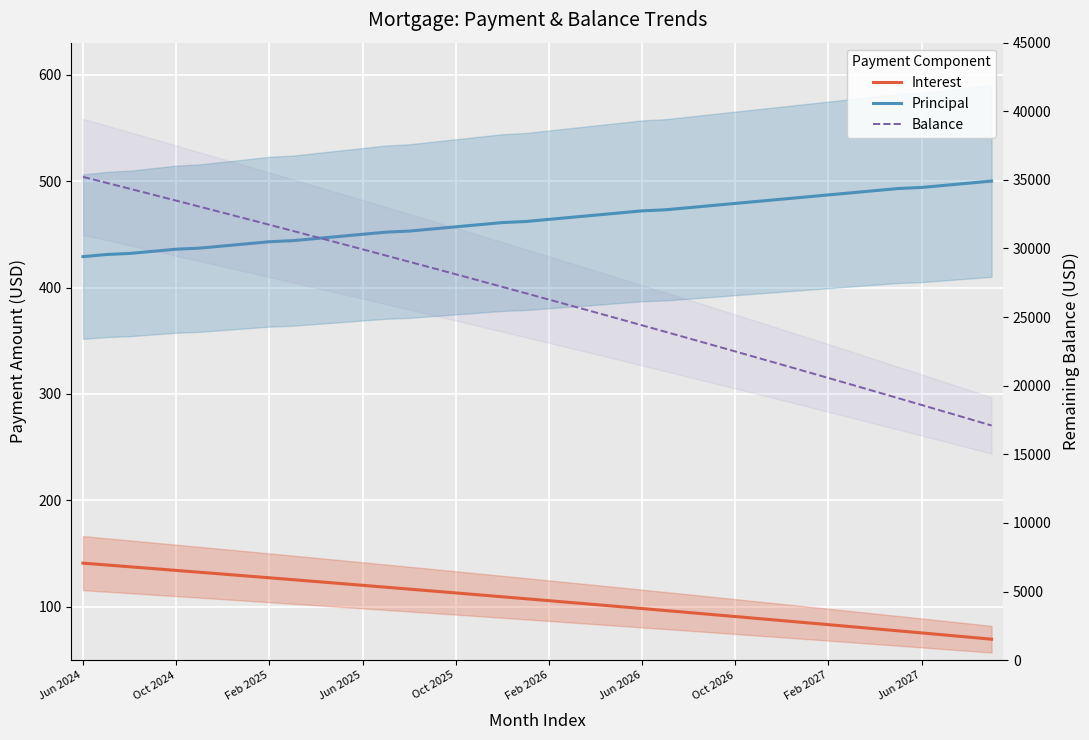

What are all the series names shown in the legend?

Interest, Principal, Balance